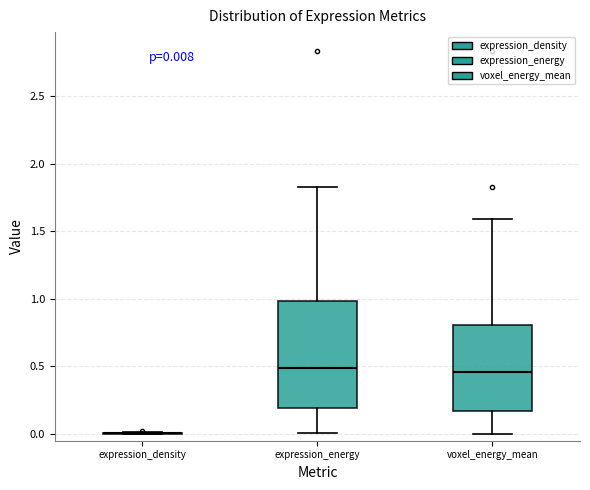

Comparing the boxes themselves (not the whiskers), which one is the tallest?

expression_energy